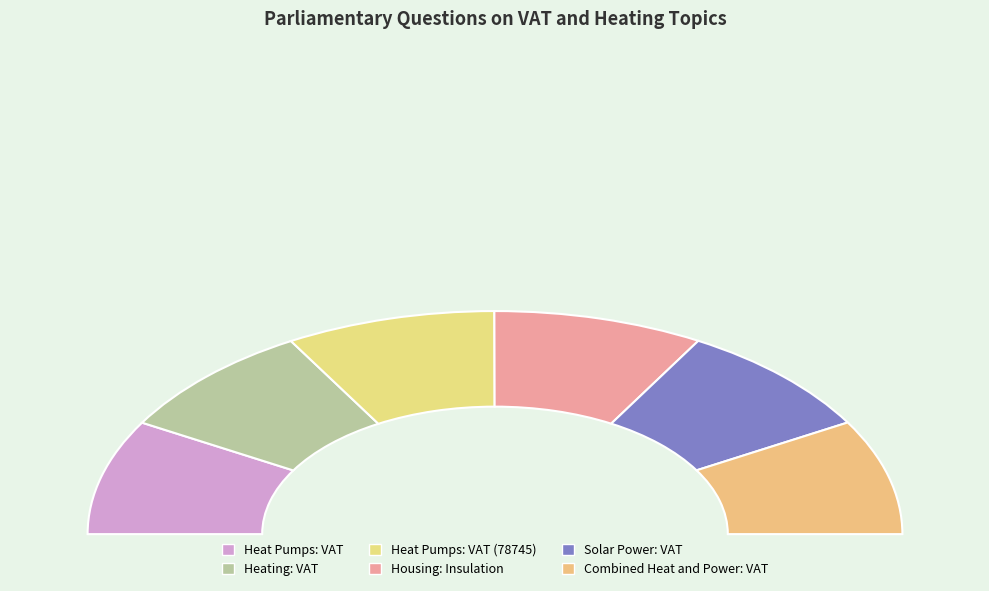

What is the ratio of the value at Housing: Insulation to the value at Solar Power: VAT?

1.0